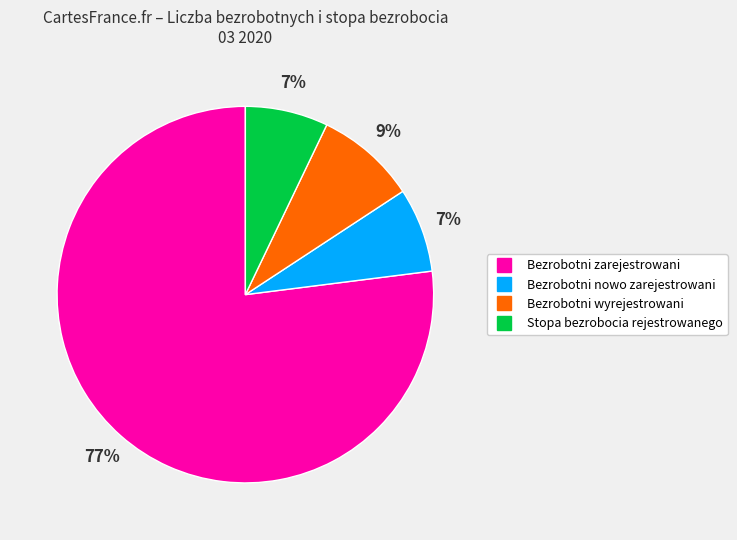

Is the sum of Bezrobotni nowo zarejestrowani and Bezrobotni wyrejestrowani greater than half?

No